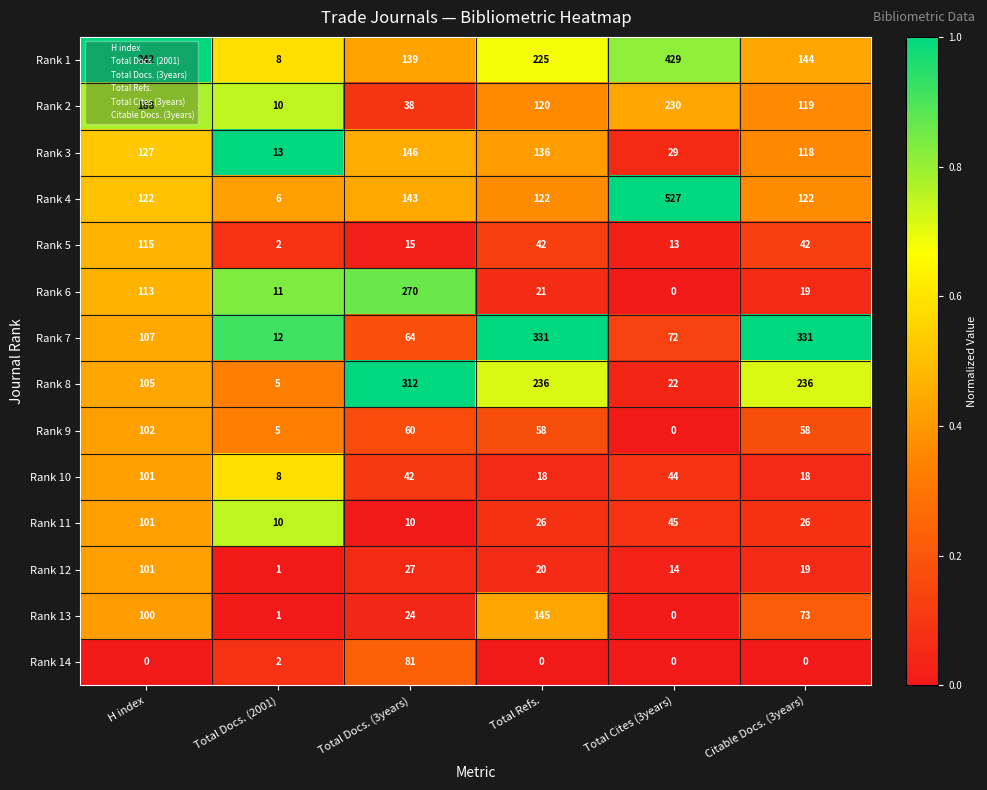

What is the total value across all series at Total Cites (3years)?

1425